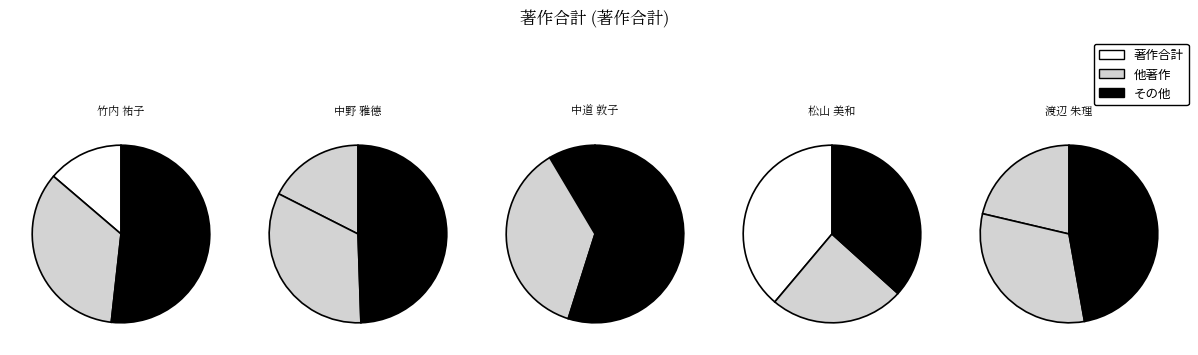

To the nearest percent, what percentage of the pie is 渡辺 朱理?

21%